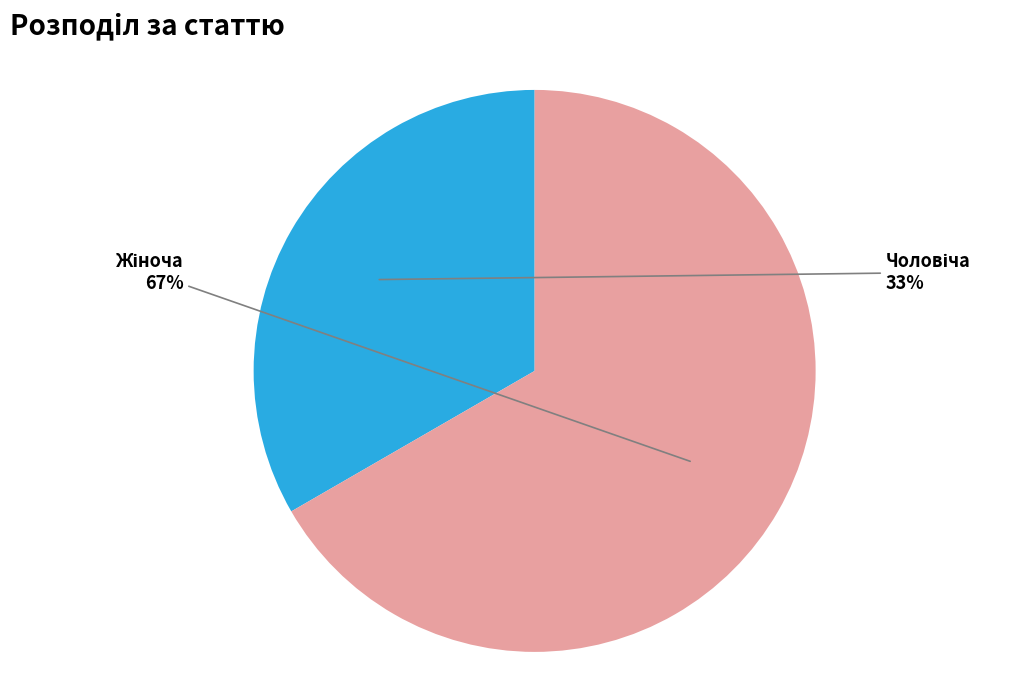

To the nearest percent, what is the average slice percentage?

50%